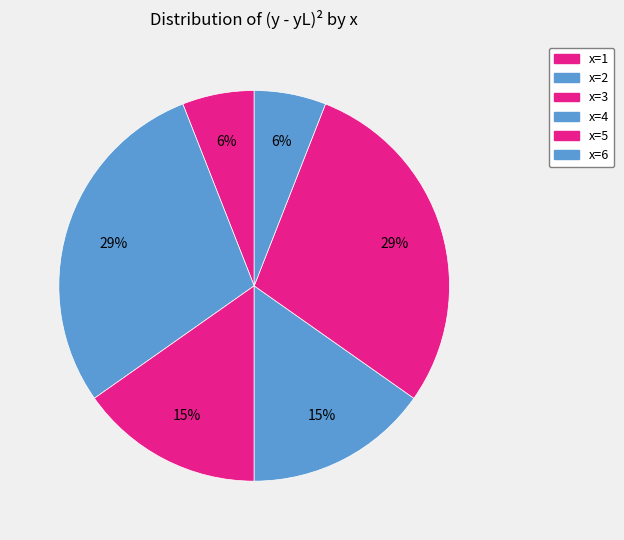

What is the total percentage of x=1 and x=4?

21.2%